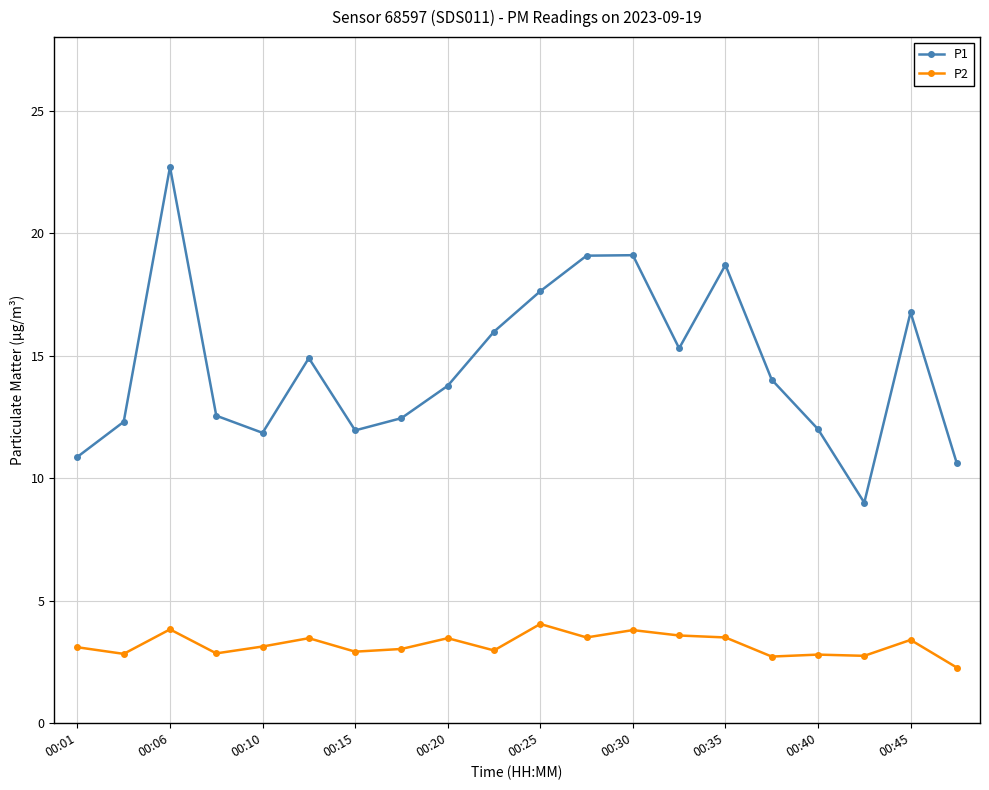

Which series has the largest range (max minus min)?

P1